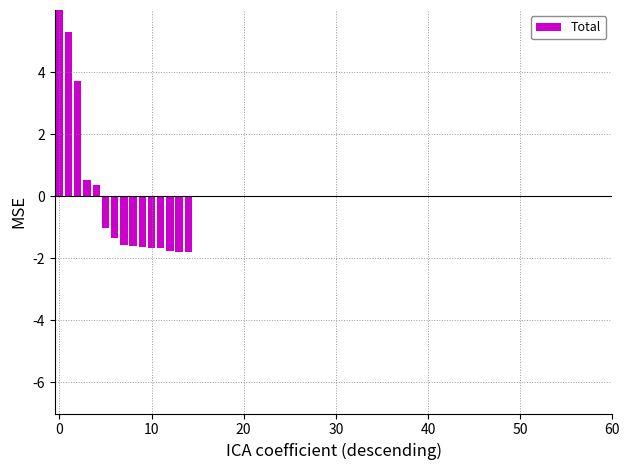

How many series are shown in this chart?

1